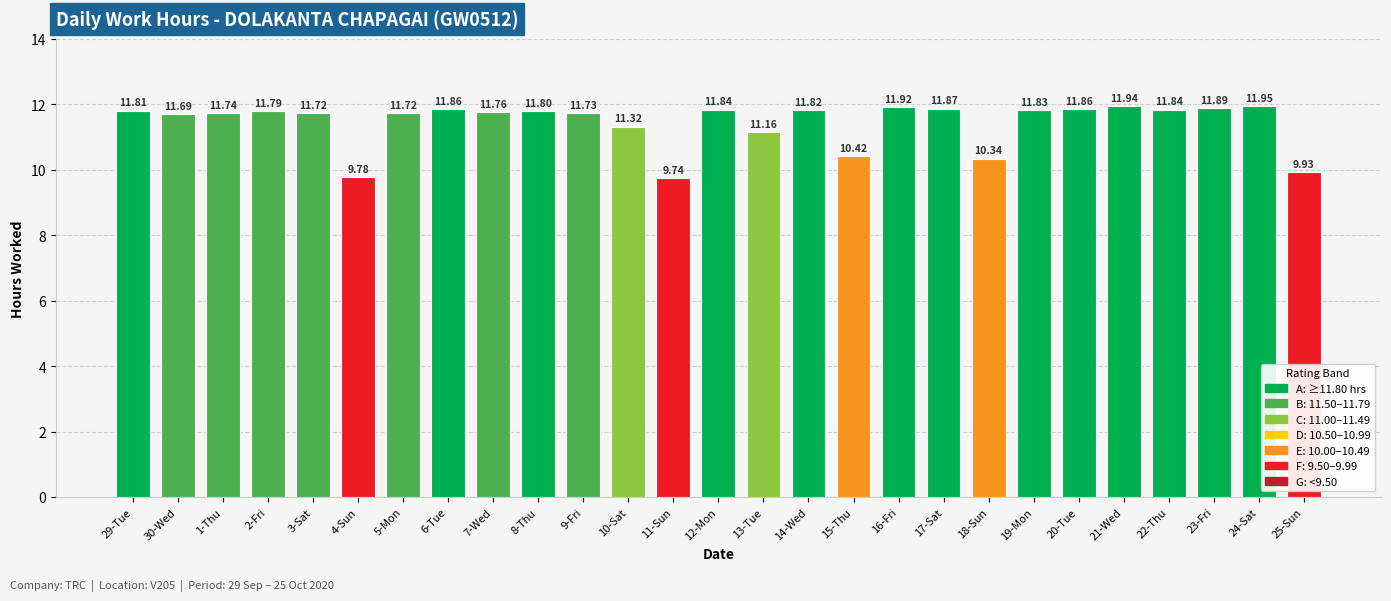

At which label is the value closest to 10?

25-Sun